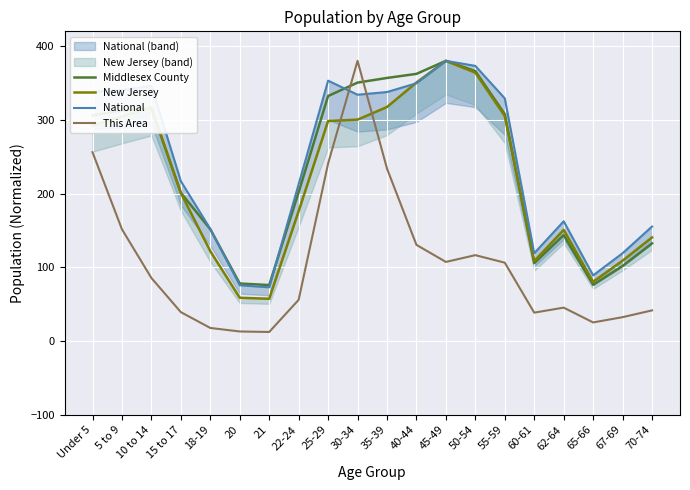

True or false: National has more than 0 points higher than both neighbors.

True